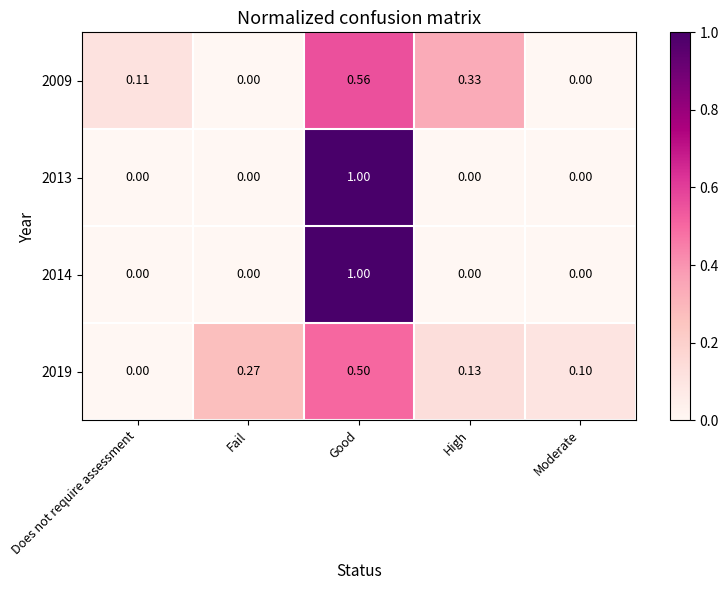

Which series changed the most between Does not require assessment and Moderate?

2009